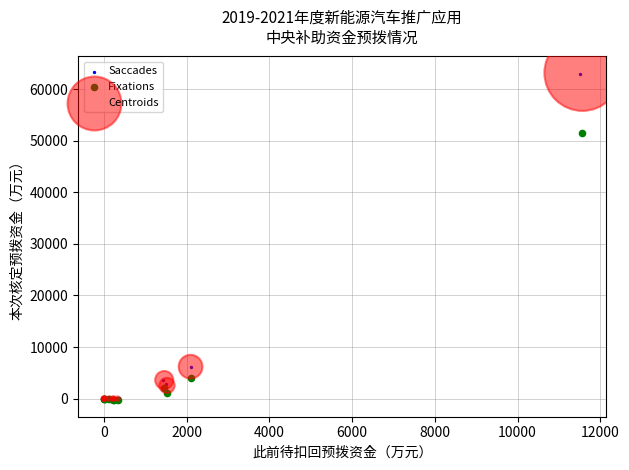

Which series has the largest Y range (max minus min)?

Centroids